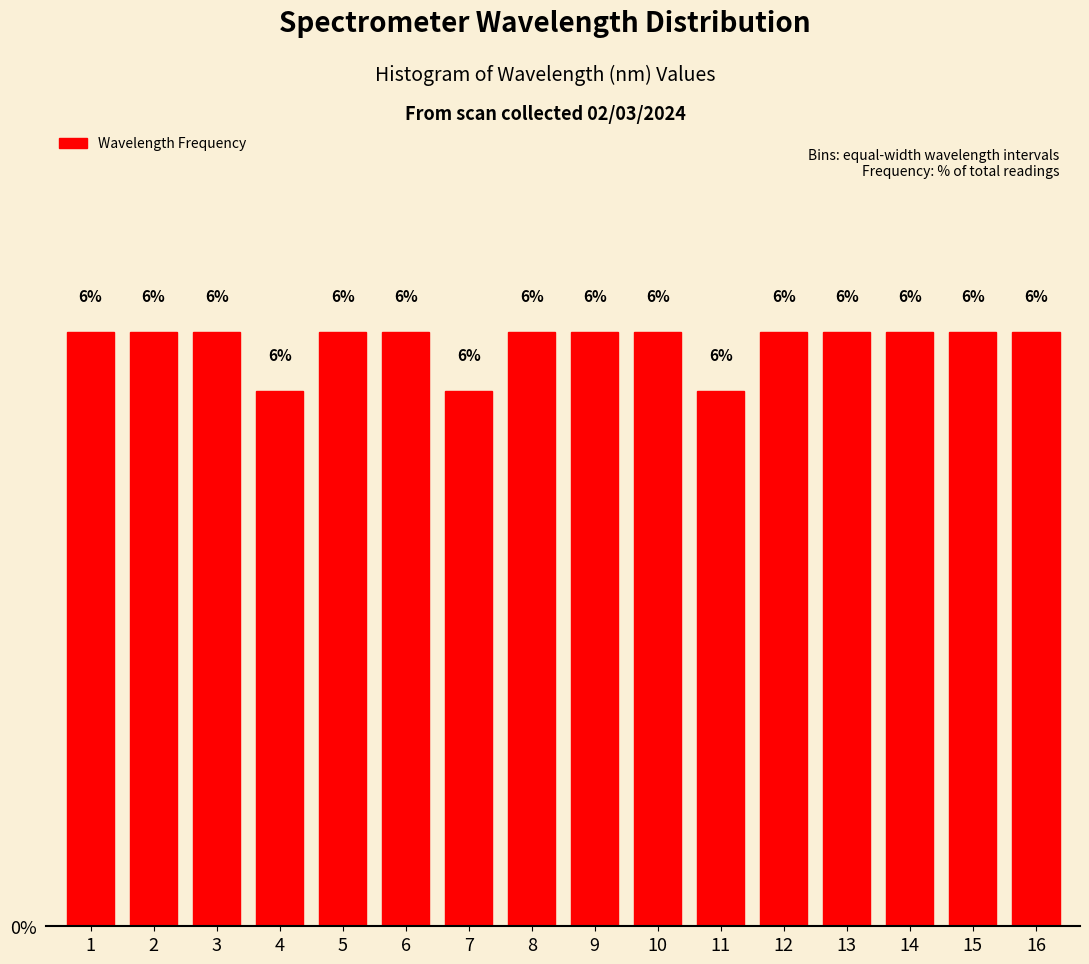

How many bars are there in total?

16